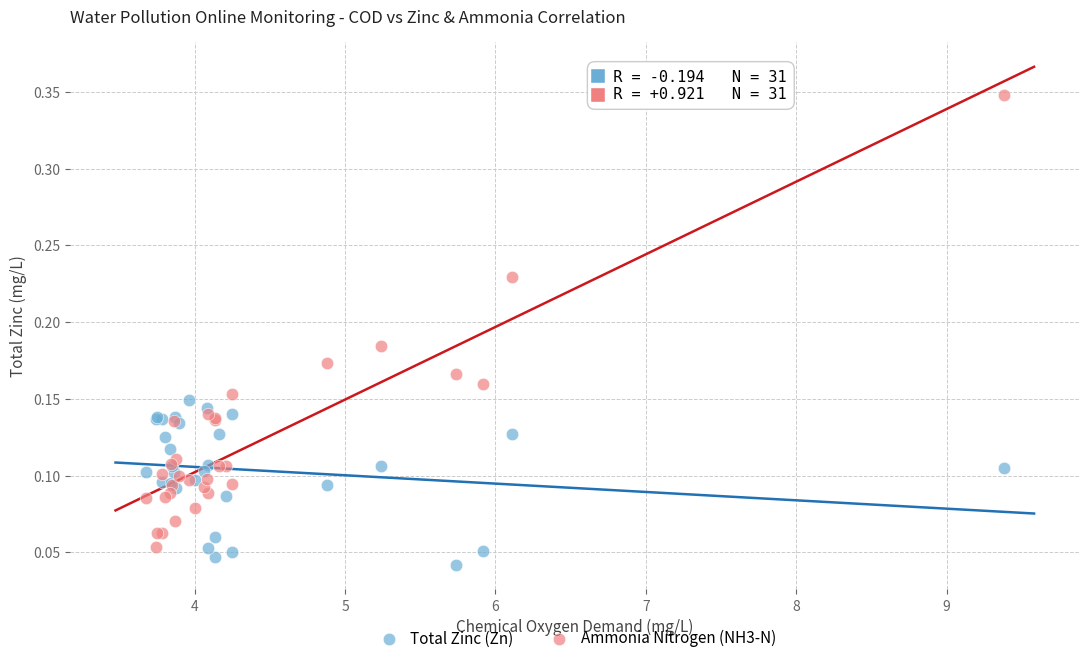

Which series contains the lowest Y value?

Total Zinc (Zn)